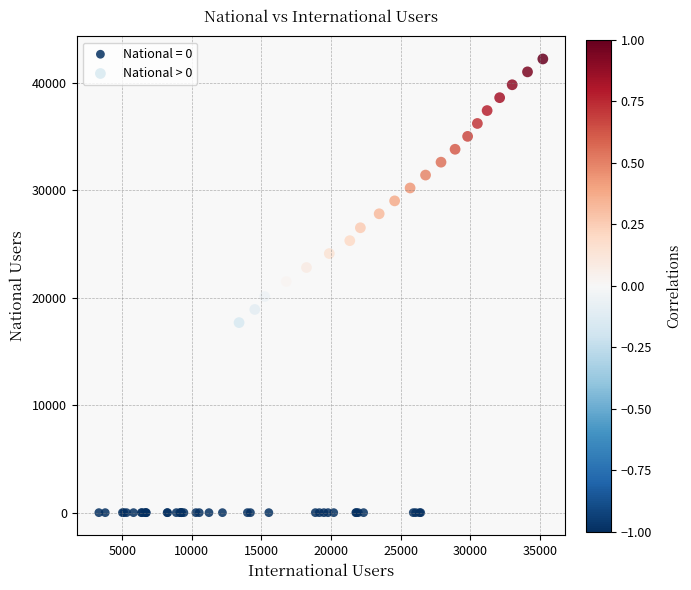

Which series contains the highest Y value?

National > 0